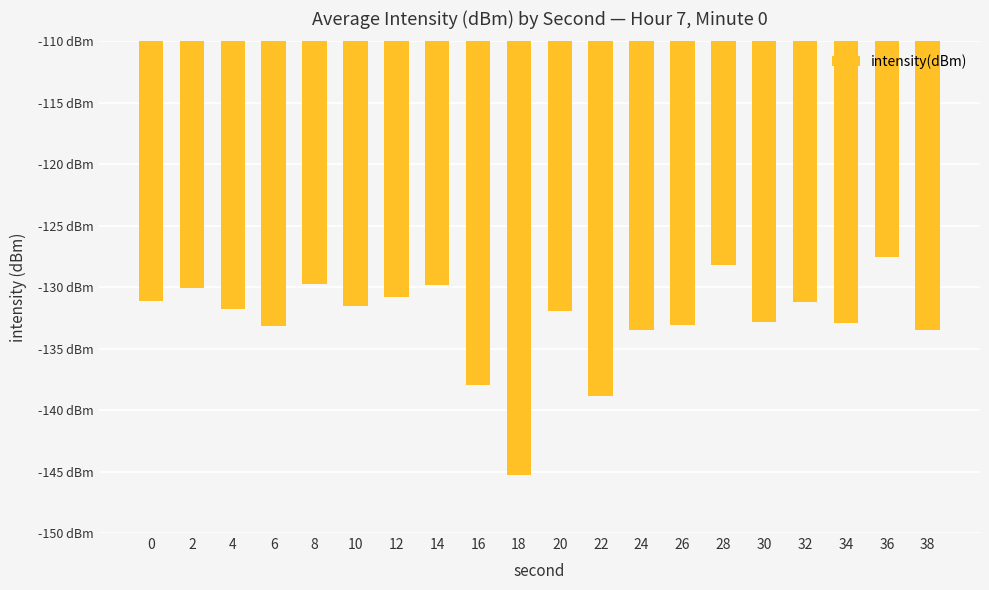

Rank the categories by value from lowest to highest.

18, 22, 16, 24, 38, 6, 26, 34, 30, 20, 4, 10, 32, 0, 12, 2, 14, 8, 28, 36